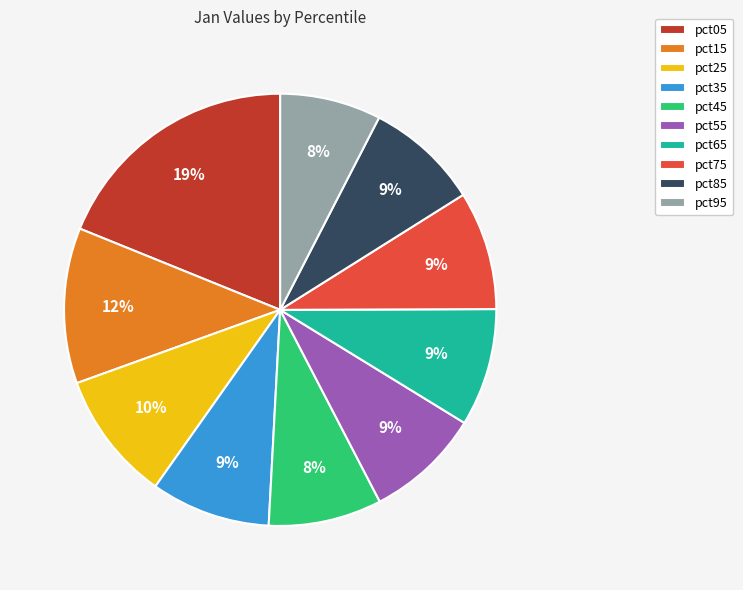

Between pct05 and pct95, which is larger?

pct05